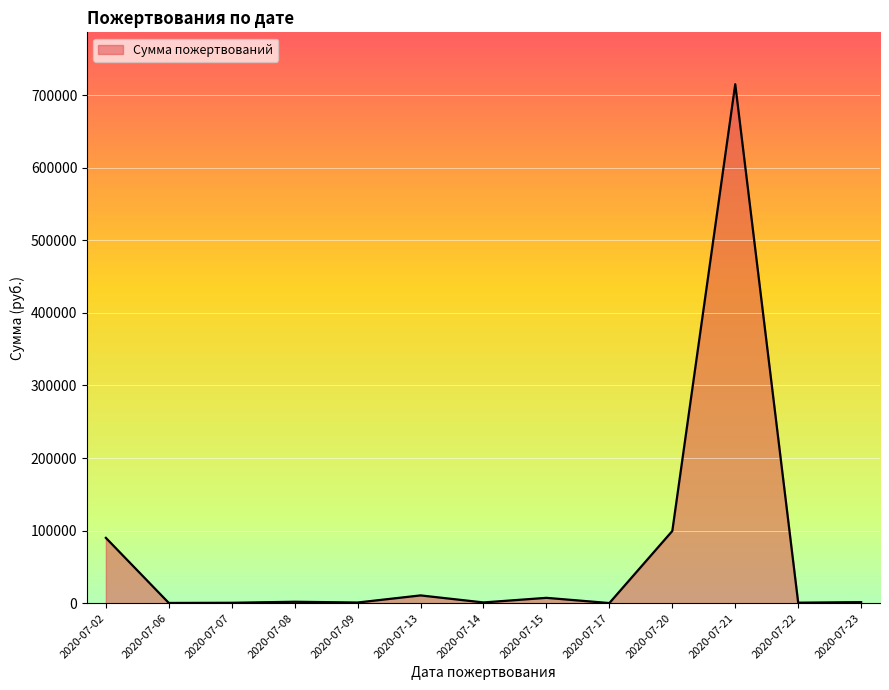

Count the number of categories in the chart.

13